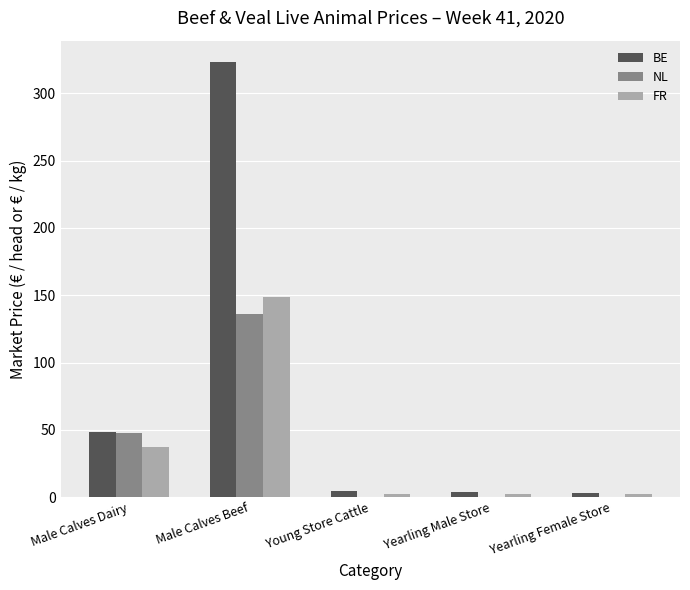

Which label corresponds to the largest value in the chart?

Male Calves Beef